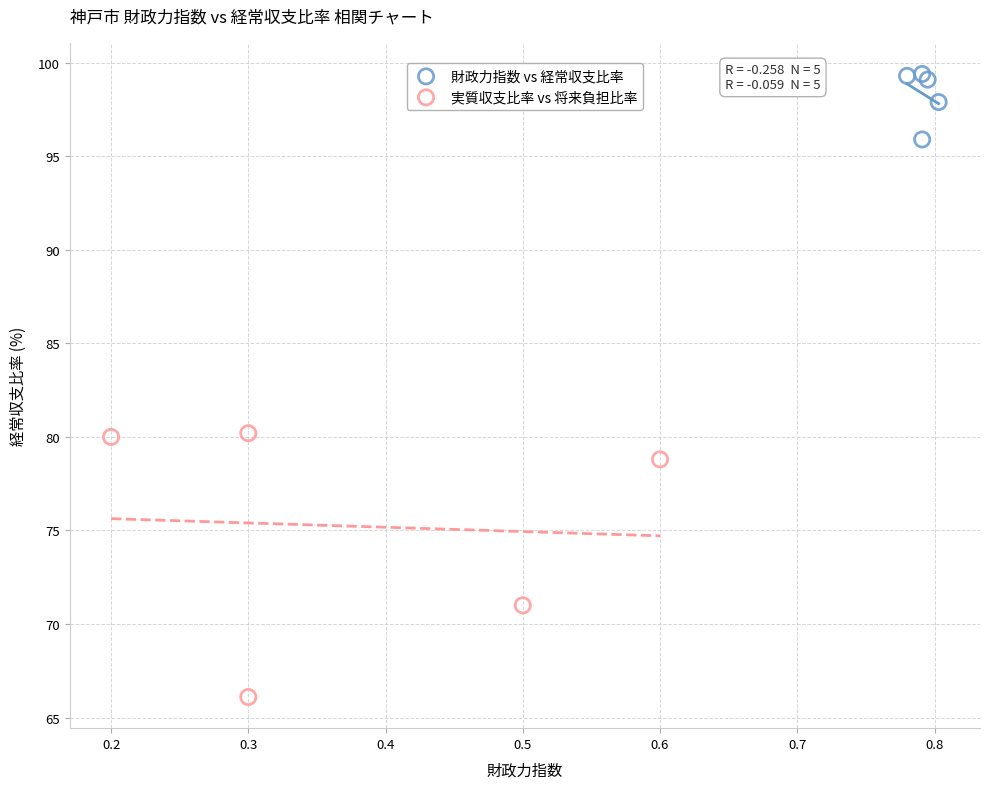

Which series contains the lowest Y value?

実質収支比率 vs 将来負担比率